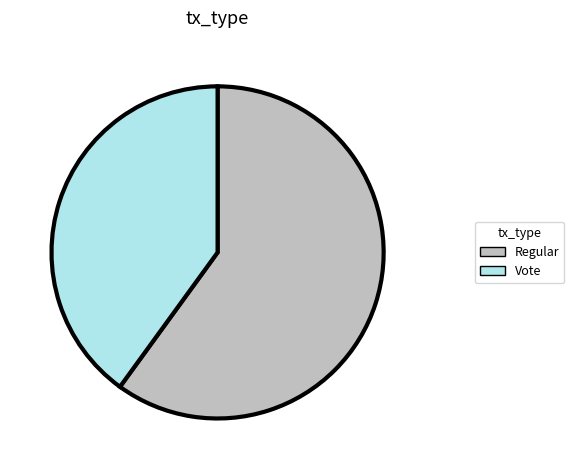

Combined, do Regular and Vote account for over 50%?

Yes